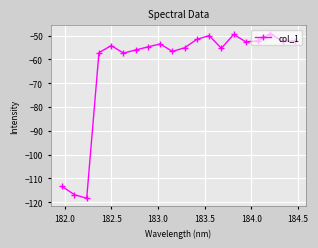

How many series are shown in this chart?

1